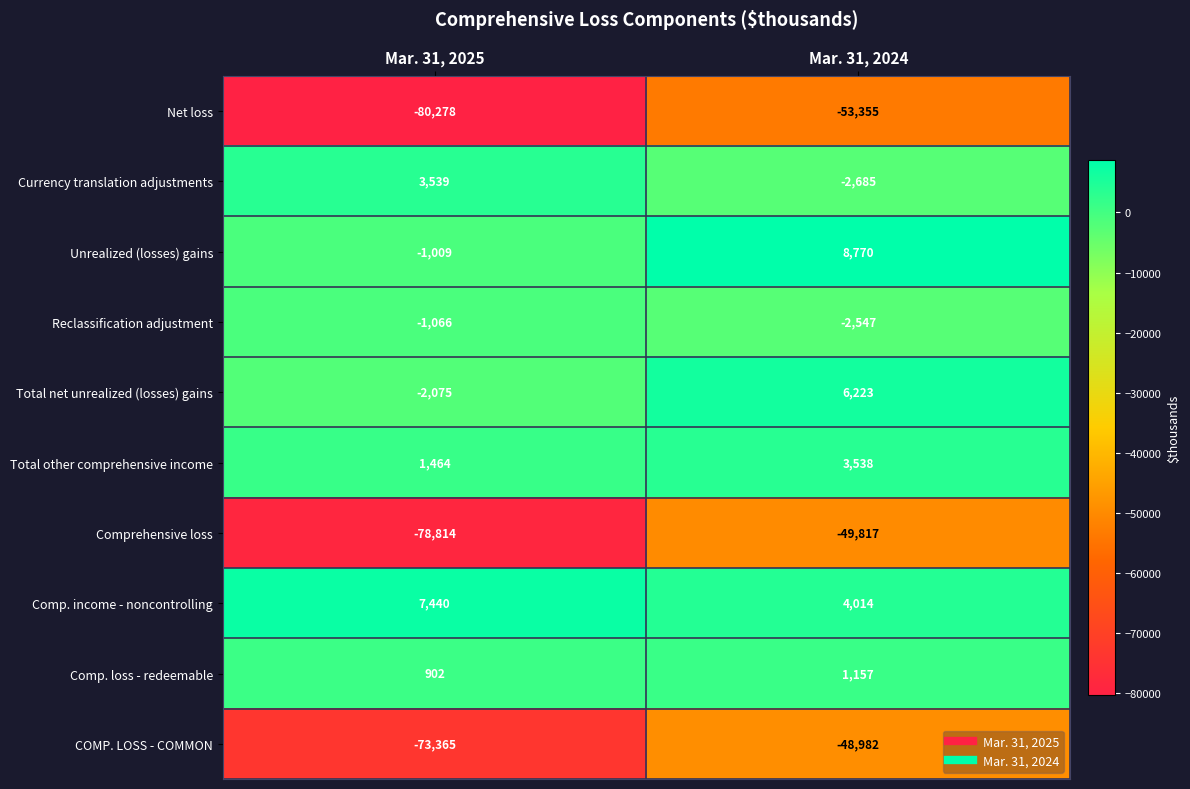

What is the greatest value displayed?

8770